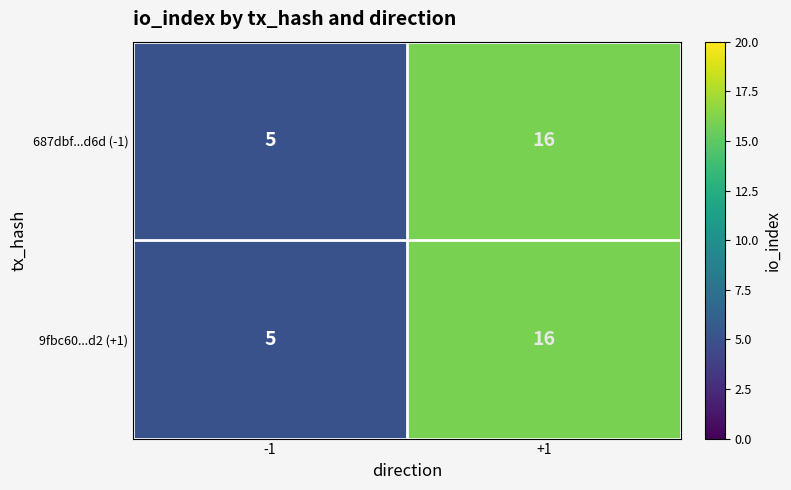

Rank the categories by 9fbc60...d2 (+1) value from lowest to highest.

-1, +1